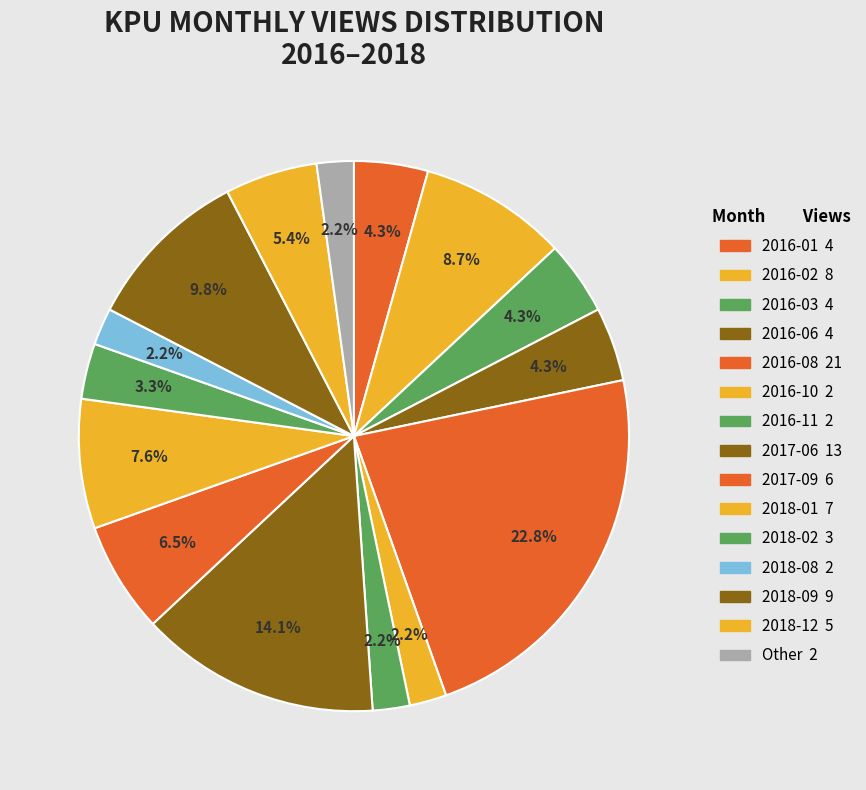

Count the number of slices in the pie.

15